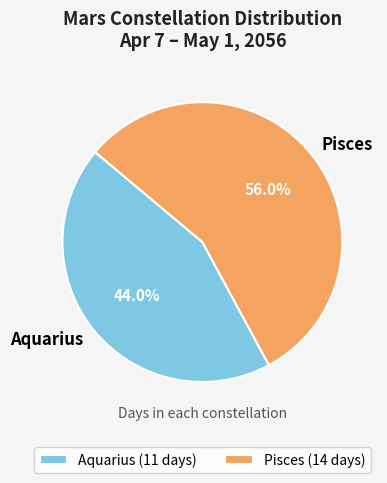

How many slices are in this pie chart?

2